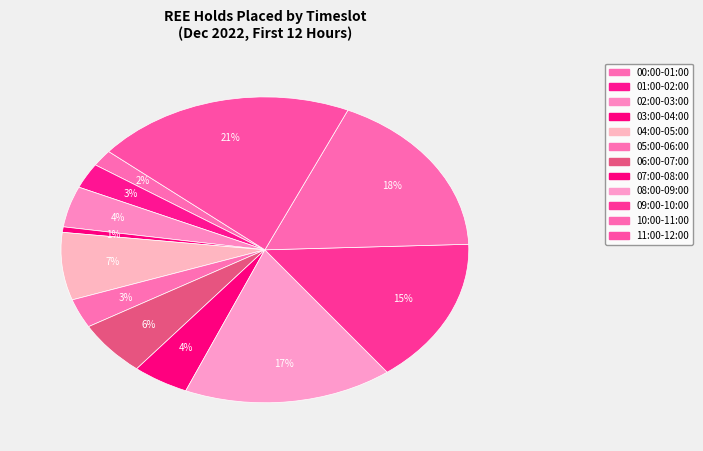

The 06:00-07:00 slice represents 6% of the pie. True or false?

True